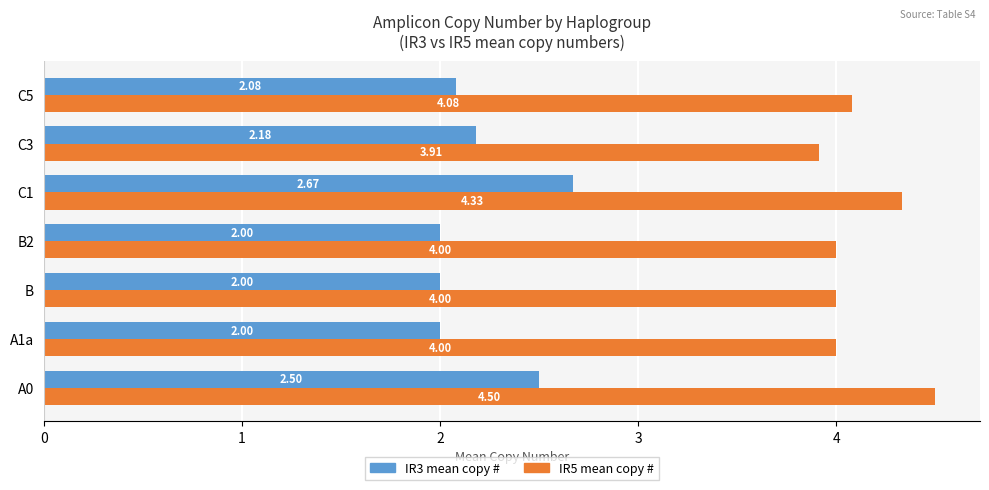

What is the difference between the highest and lowest values at A1a?

2.0